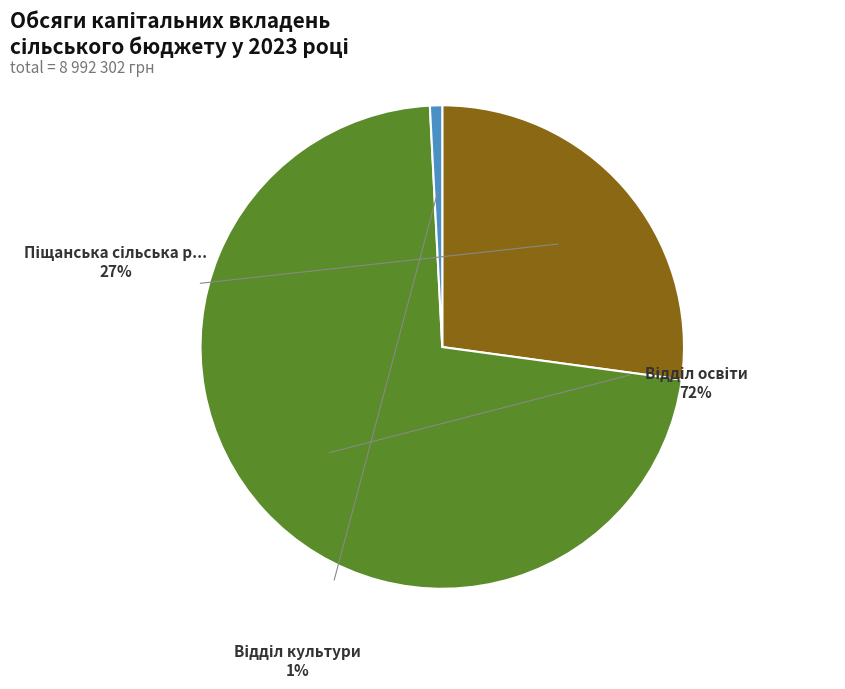

How much of the chart is everything except Піщанська сільська рада?

72.8%